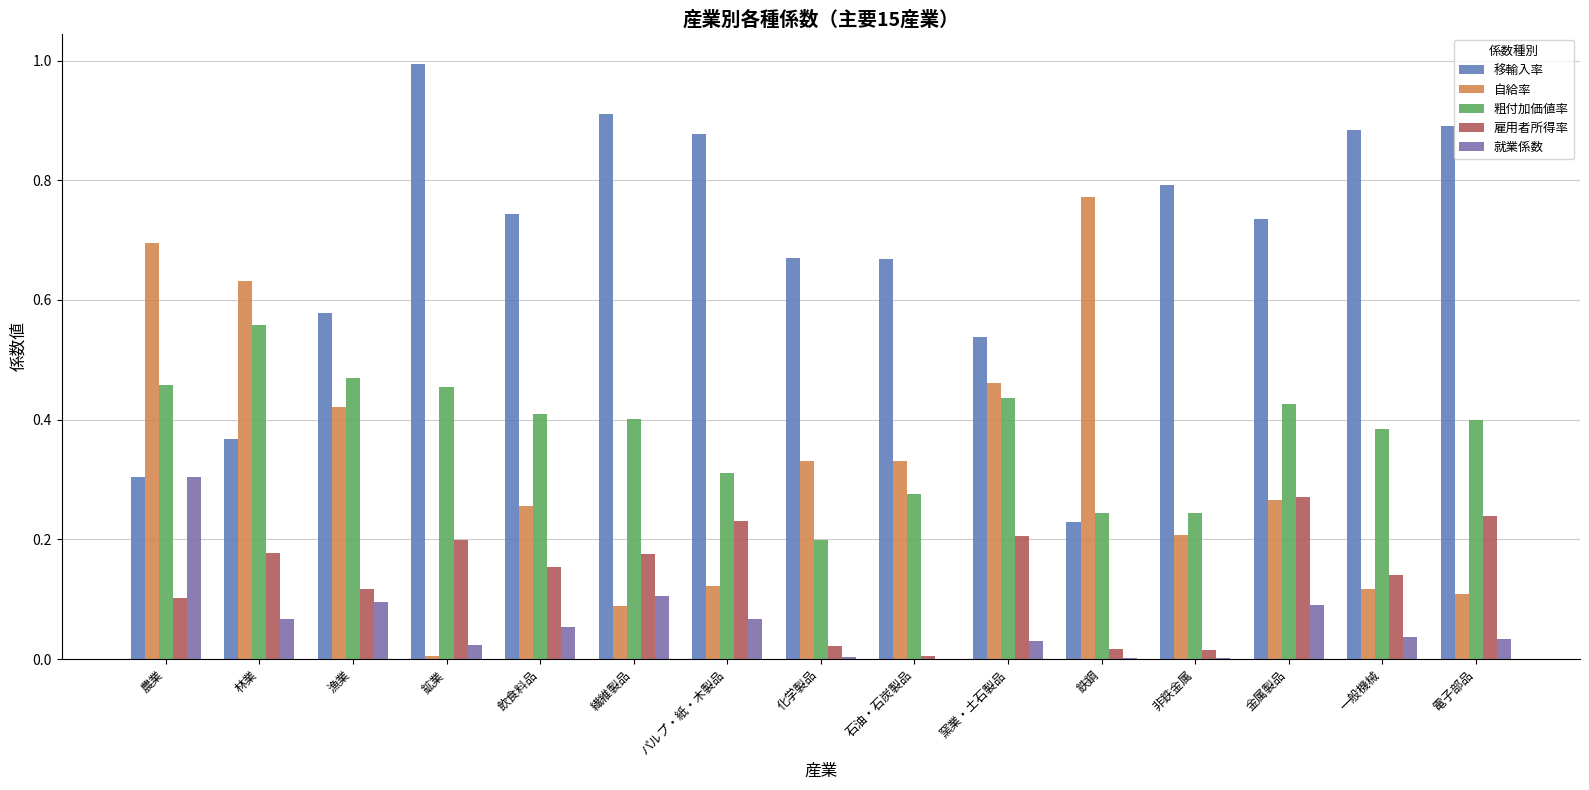

What is the label of the 12th bar from the right?

鉱業